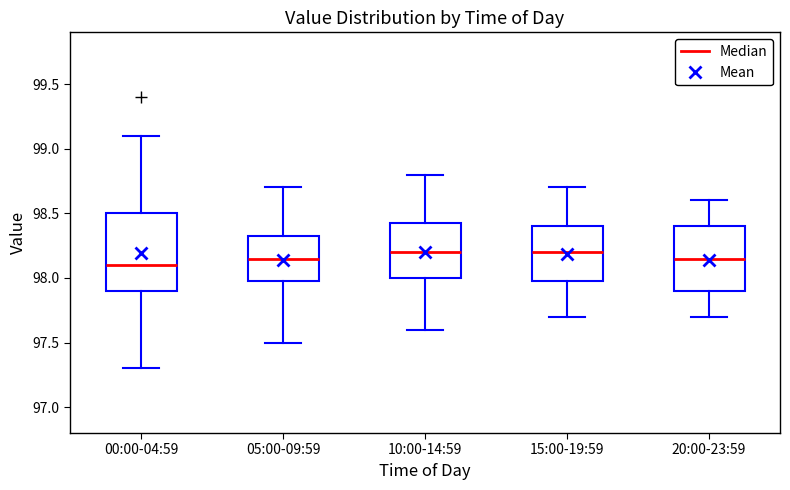

Reading left to right, read every box against the y-axis: the position of its median line, the range the box covers, and the ends of its whiskers. The values are not printed on the chart, so give them approximately, as read against the axis.

00:00-04:59: median 98.10, box 97.90 to 98.50, whiskers 97.30 to 99.10
05:00-09:59: median 98.15, box 98.00 to 98.35, whiskers 97.50 to 98.70
10:00-14:59: median 98.20, box 98.00 to 98.45, whiskers 97.60 to 98.80
15:00-19:59: median 98.20, box 98.00 to 98.40, whiskers 97.70 to 98.70
20:00-23:59: median 98.15, box 97.90 to 98.40, whiskers 97.70 to 98.60